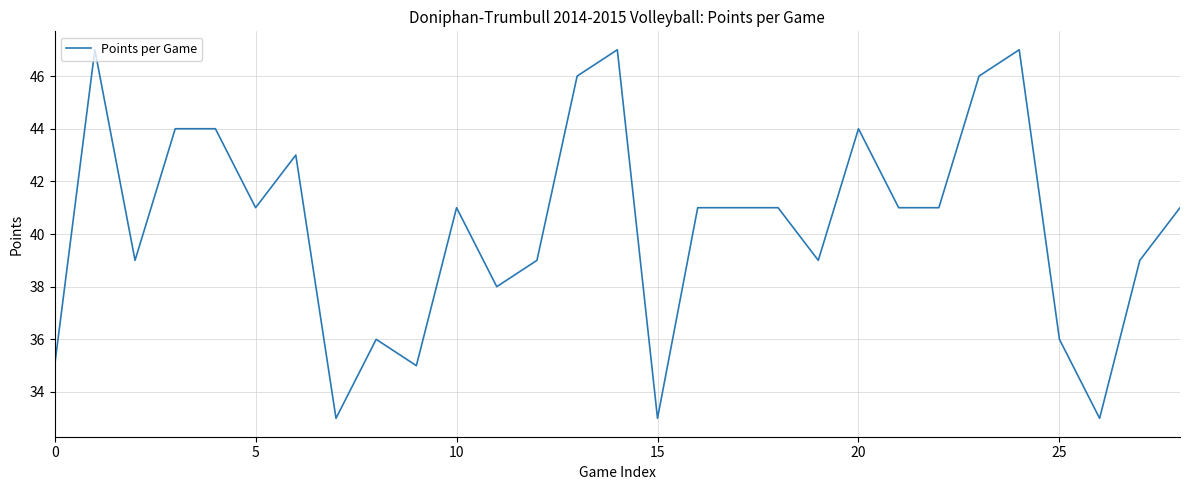

Reading left to right, what are all the values shown in this chart?

35	47	39	44	44	41	43	33	36	35	41	38	39	46	47	33	41	41	41	39	44	41	41	46	47	36	33	39	41